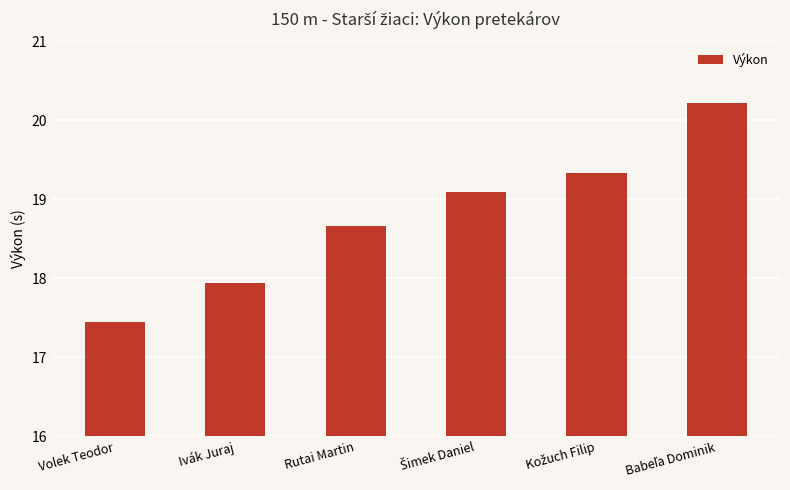

How many categories are shown in the chart?

6